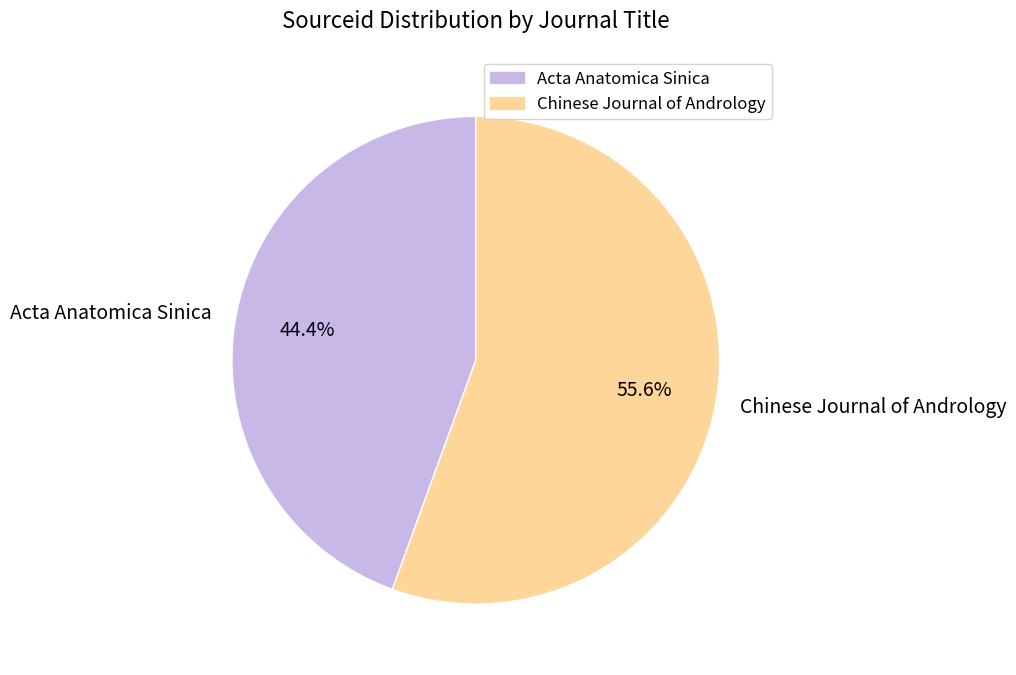

Which slice represents more than half of the pie?

Chinese Journal of Andrology